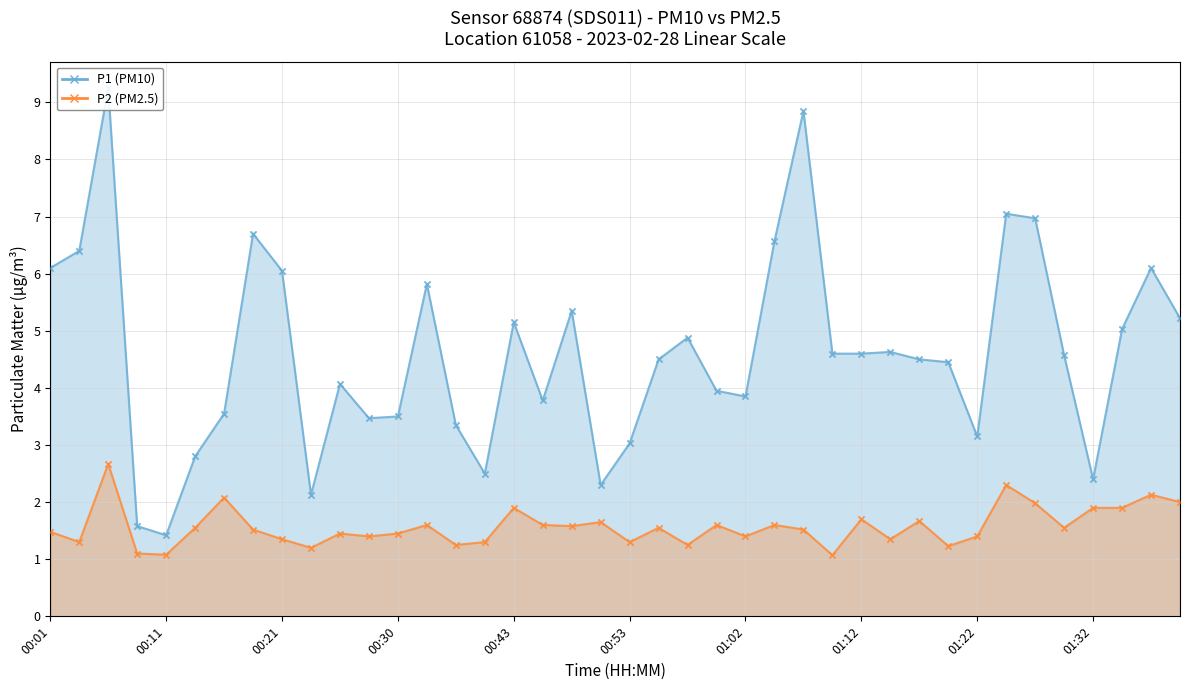

What is the total value across all series at 01:34?

6.9